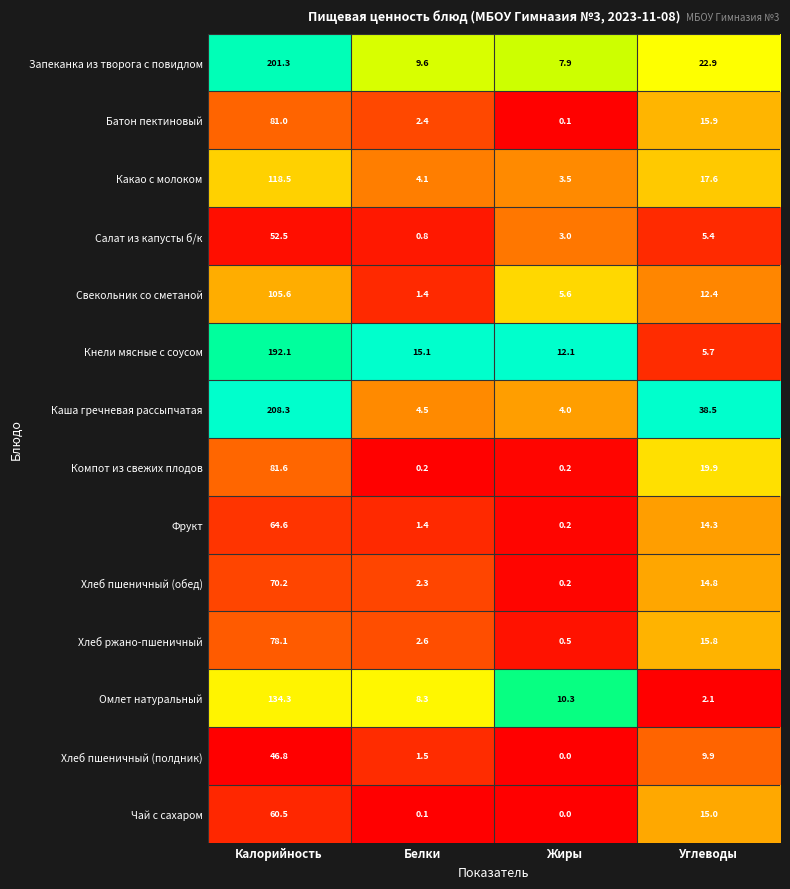

Which series has the widest spread of values?

Каша гречневая рассыпчатая